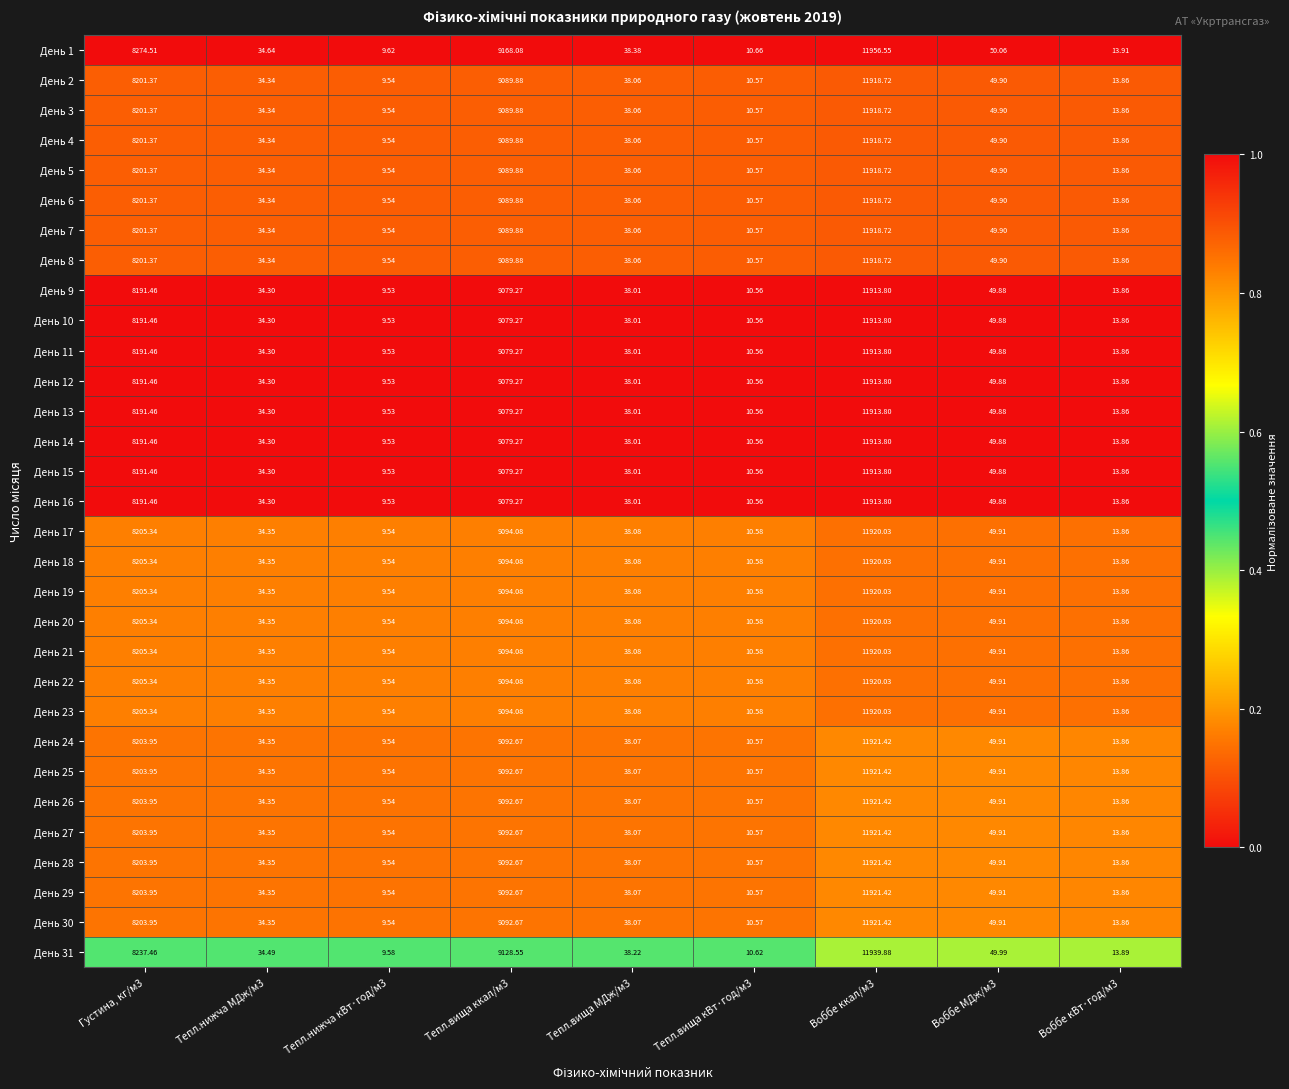

How many categories are shown in the chart?

9